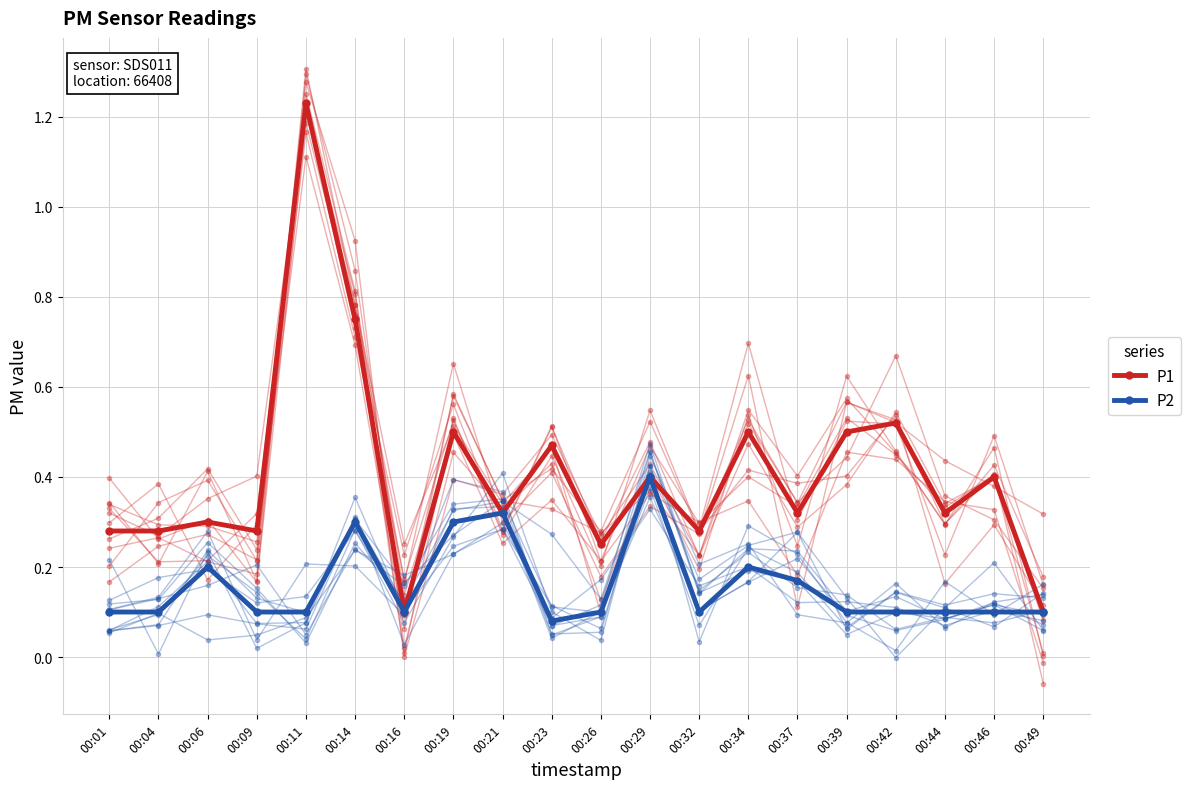

Reading right to left, transcribe all the data shown in this chart.

P1: 0.1	0.4	0.3	0.5	0.5	0.3	0.5	0.3	0.4	0.2	0.5	0.3	0.5	0.1	0.8	1.2	0.3	0.3	0.3	0.3
P2: 0.1	0.1	0.1	0.1	0.1	0.2	0.2	0.1	0.4	0.1	0.1	0.3	0.3	0.1	0.3	0.1	0.1	0.2	0.1	0.1